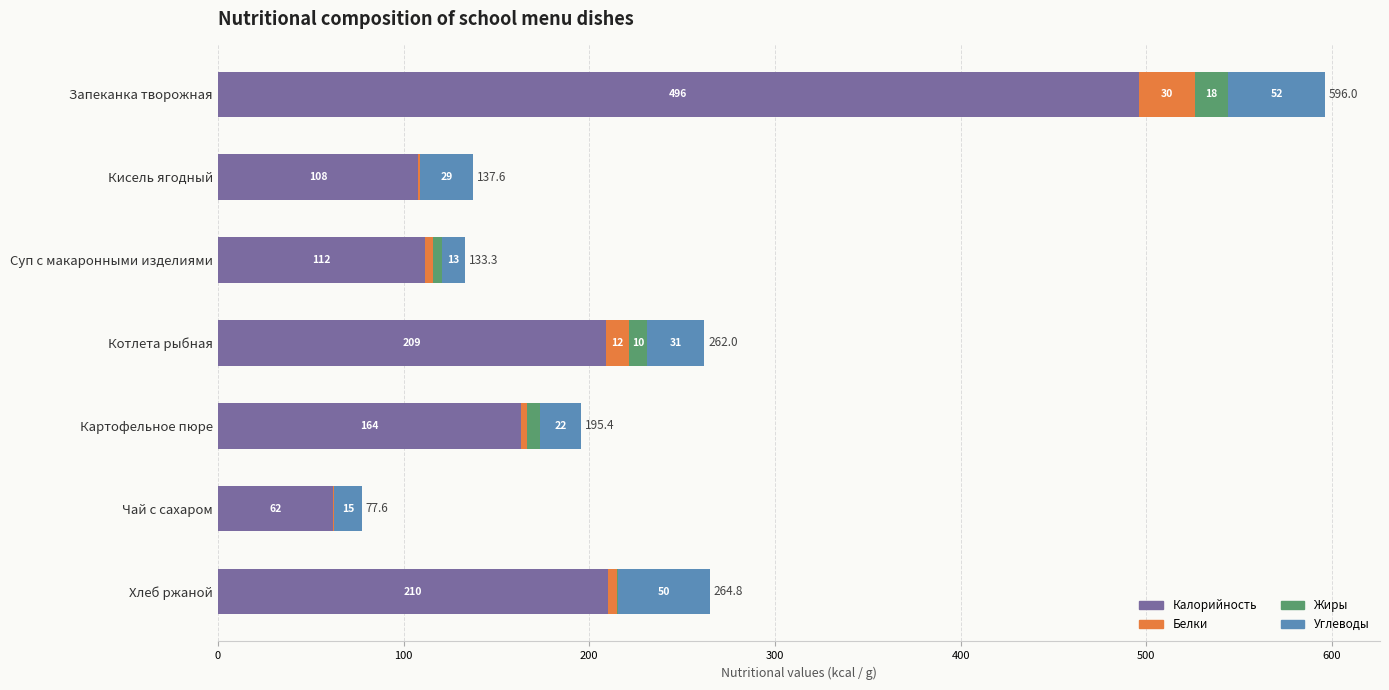

Reading left to right, extract all data points from this chart.

Калорийность: 496.0	108.0	111.8	209.0	163.5	62.0	210.0
Белки: 30.2	0.6	3.8	12.3	3.2	0.3	4.7
Жиры: 17.9	0.0	5.0	9.8	6.8	0.1	0.6
Углеводы: 51.9	29.0	12.7	30.9	21.9	15.2	49.5